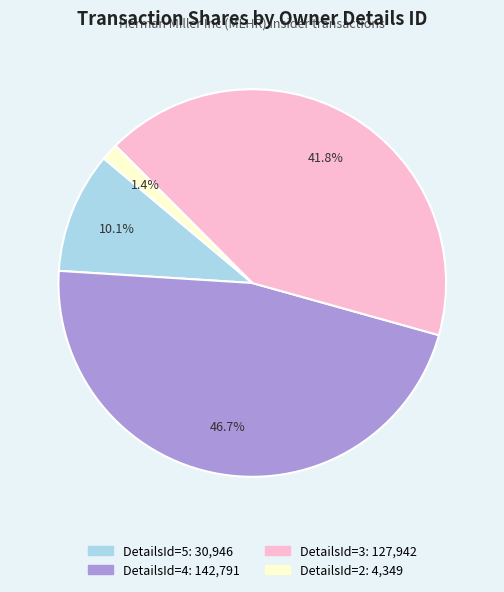

Is there any slice that represents more than half of the pie?

No